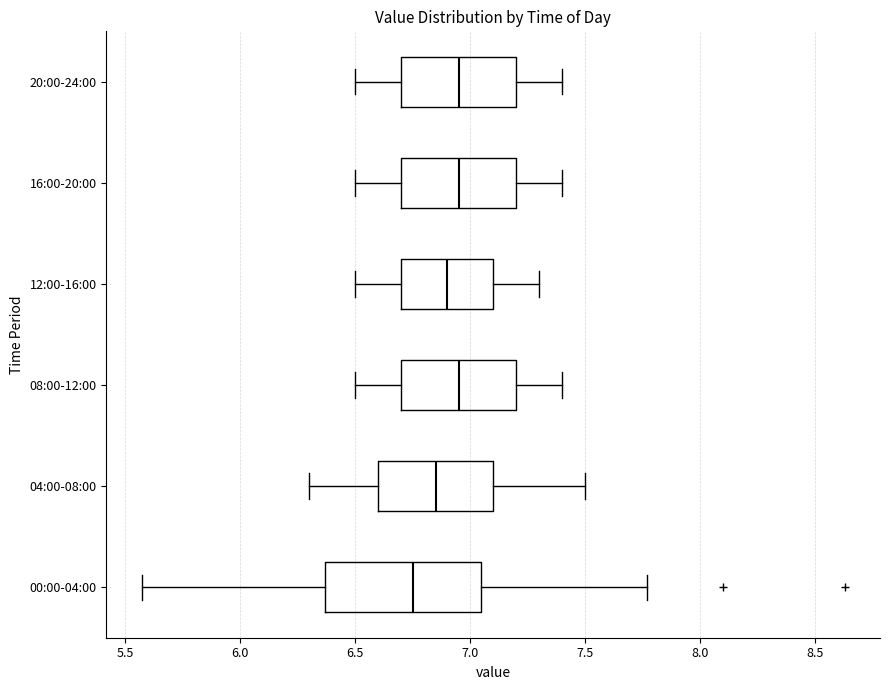

Reading bottom to top, read every box against the x-axis: the position of its median line, the range the box covers, and the ends of its whiskers. The values are not printed on the chart, so give them approximately, as read against the axis.

00:00-04:00: median 6.75, box 6.35 to 7.05, whiskers 5.55 to 7.75
04:00-08:00: median 6.85, box 6.60 to 7.10, whiskers 6.30 to 7.50
08:00-12:00: median 6.95, box 6.70 to 7.20, whiskers 6.50 to 7.40
12:00-16:00: median 6.90, box 6.70 to 7.10, whiskers 6.50 to 7.30
16:00-20:00: median 6.95, box 6.70 to 7.20, whiskers 6.50 to 7.40
20:00-24:00: median 6.95, box 6.70 to 7.20, whiskers 6.50 to 7.40